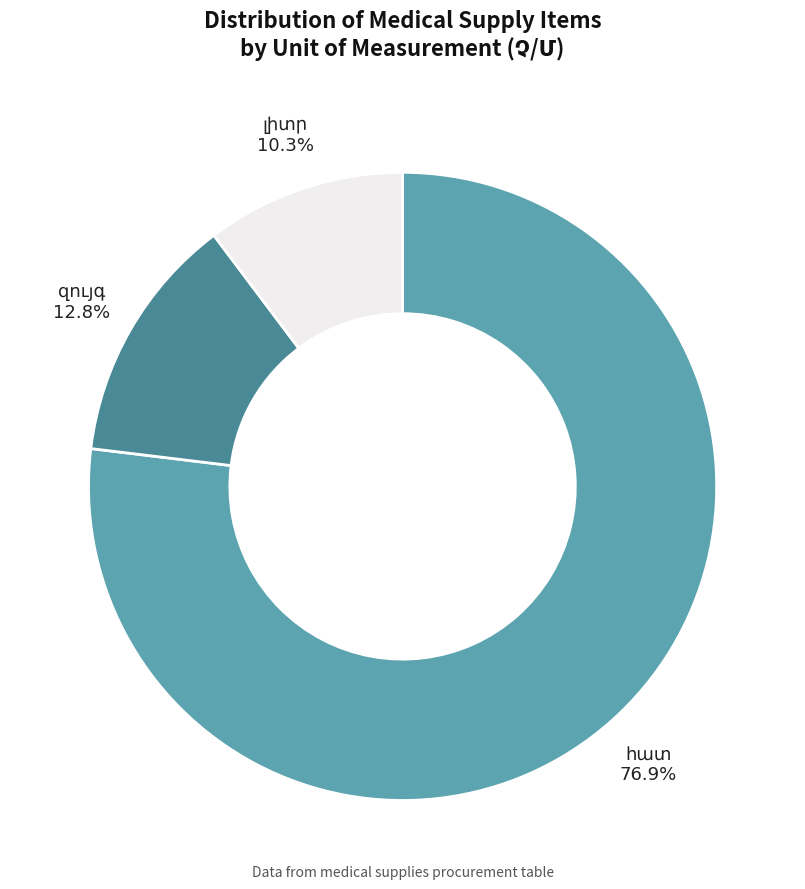

How many slices are in this pie chart?

3